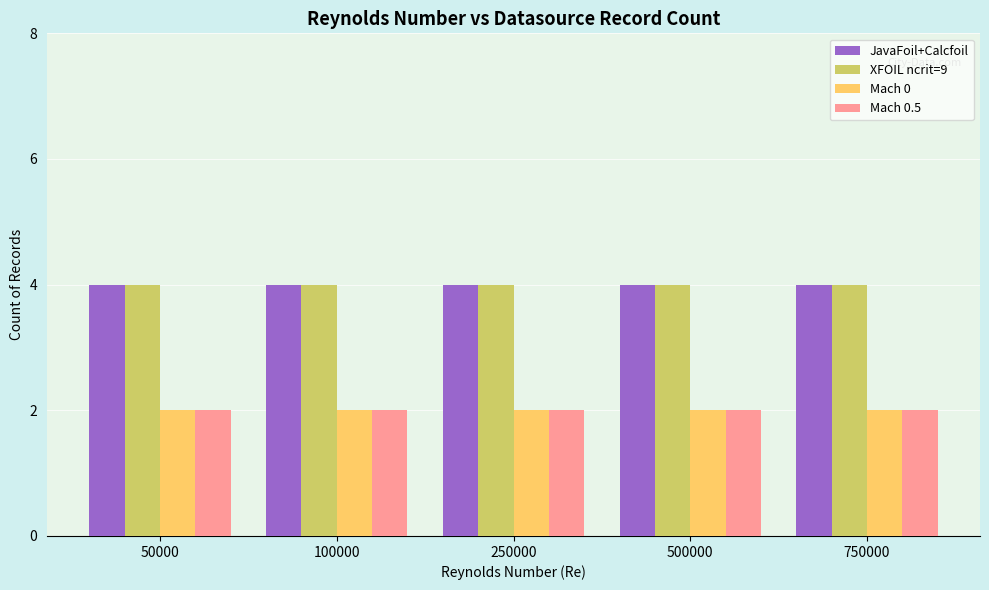

Is it true that JavaFoil+Calcfoil equals 6 at 750000?

False